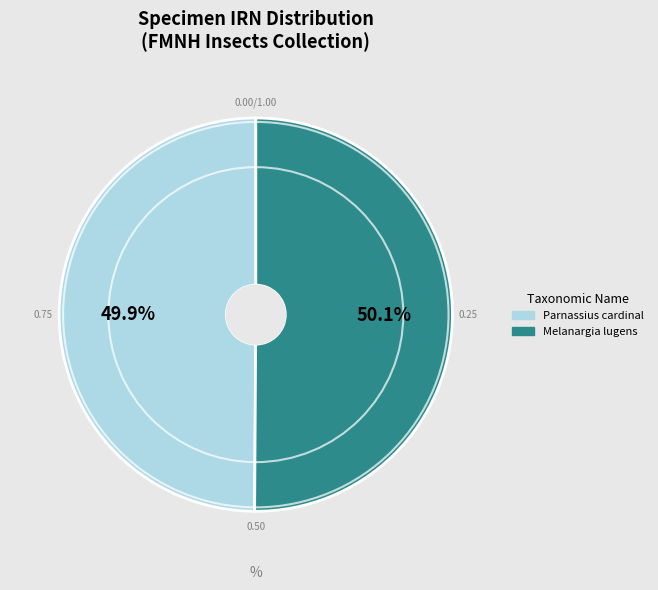

What is the total percentage of Melanargia lugens and Parnassius cardinal?

100.0%